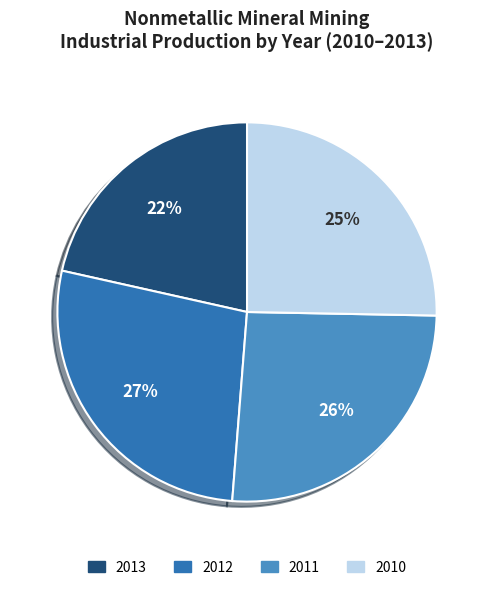

To the nearest percent, what portion does 2011 represent?

26%